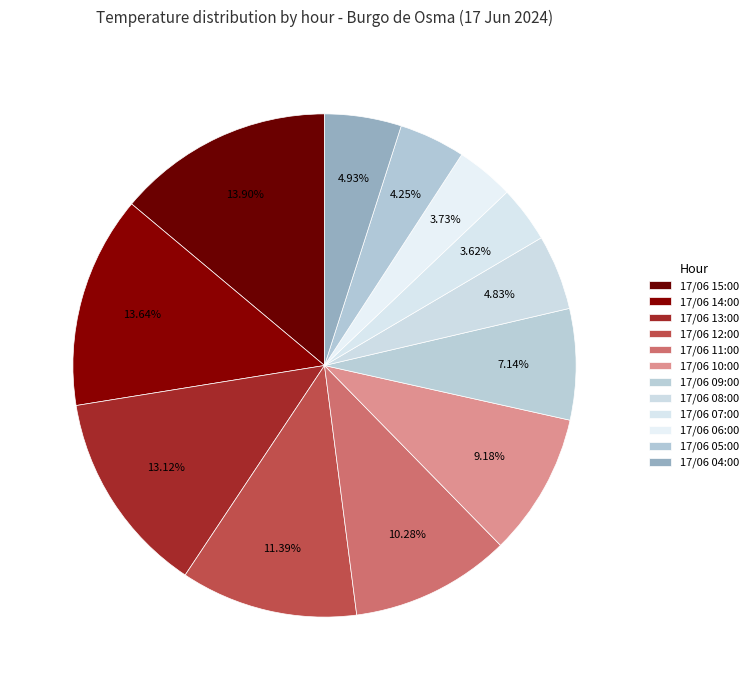

Which slice is the largest?

17/06 15:00